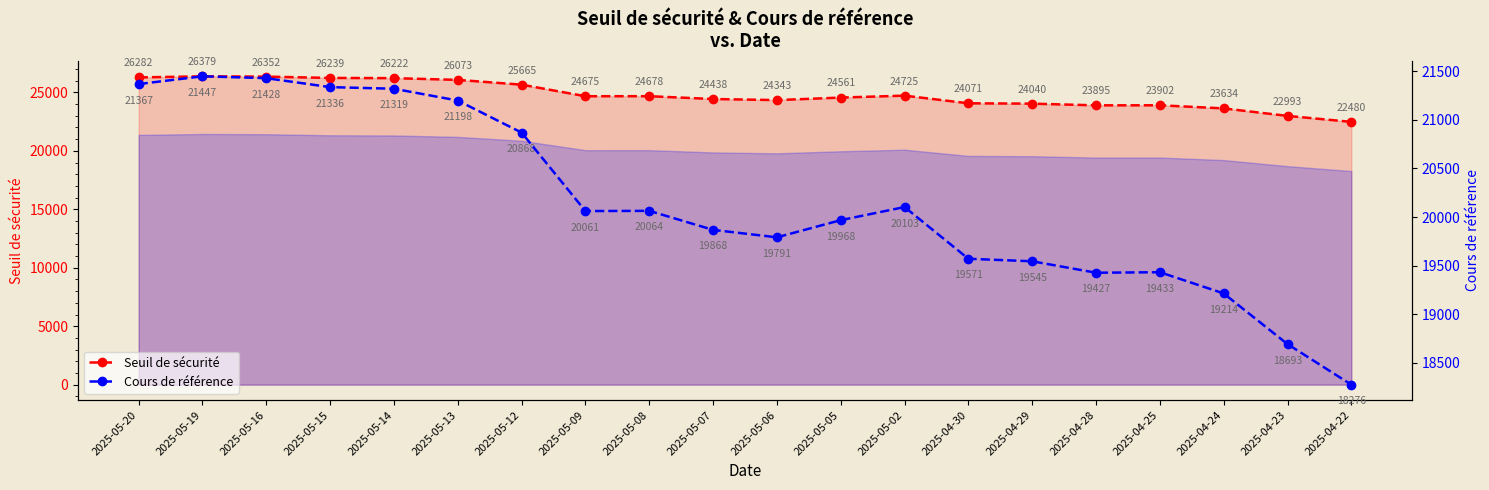

At how many categories does at least one series exceed 23682?

17